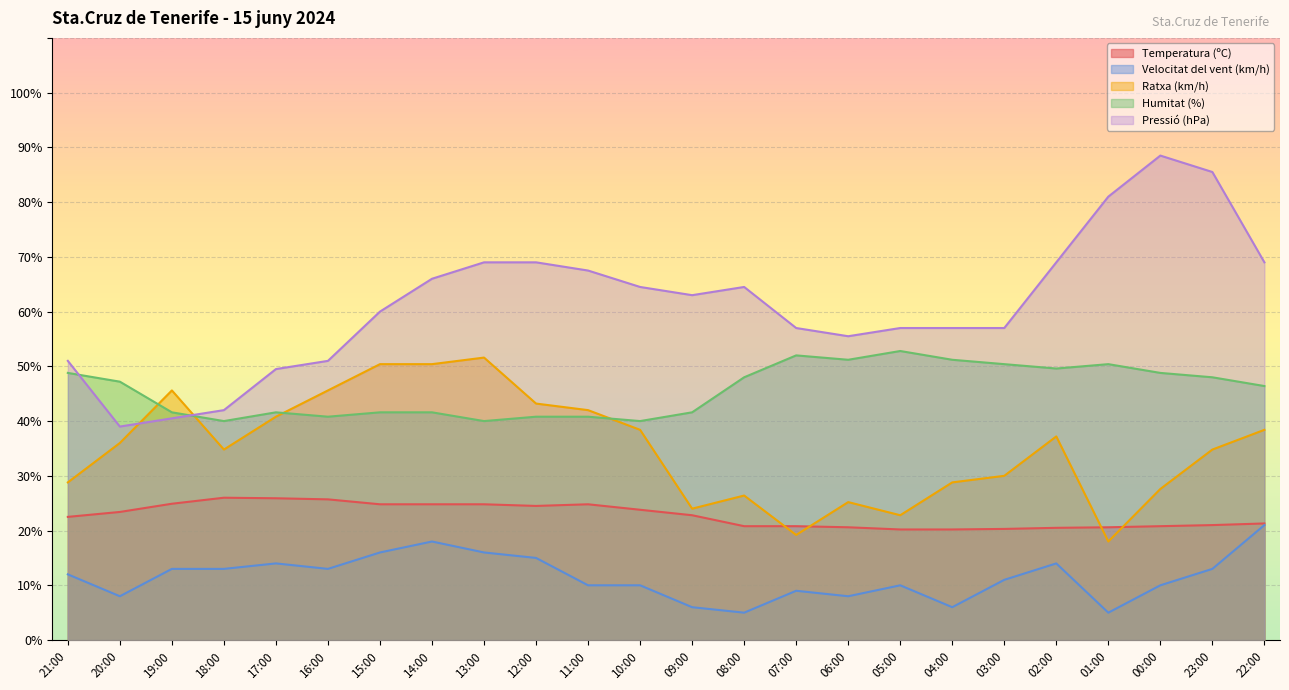

At how many categories does at least one series exceed 31?

24